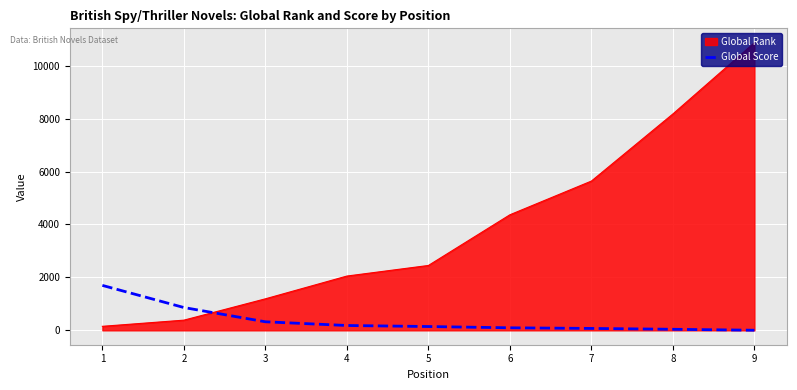

At 6, list the series in order from largest to smallest.

Global Rank, Global Score